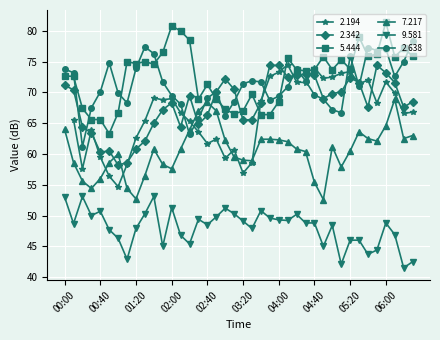

Which has a higher value, 00:40 or 01:20?

01:20